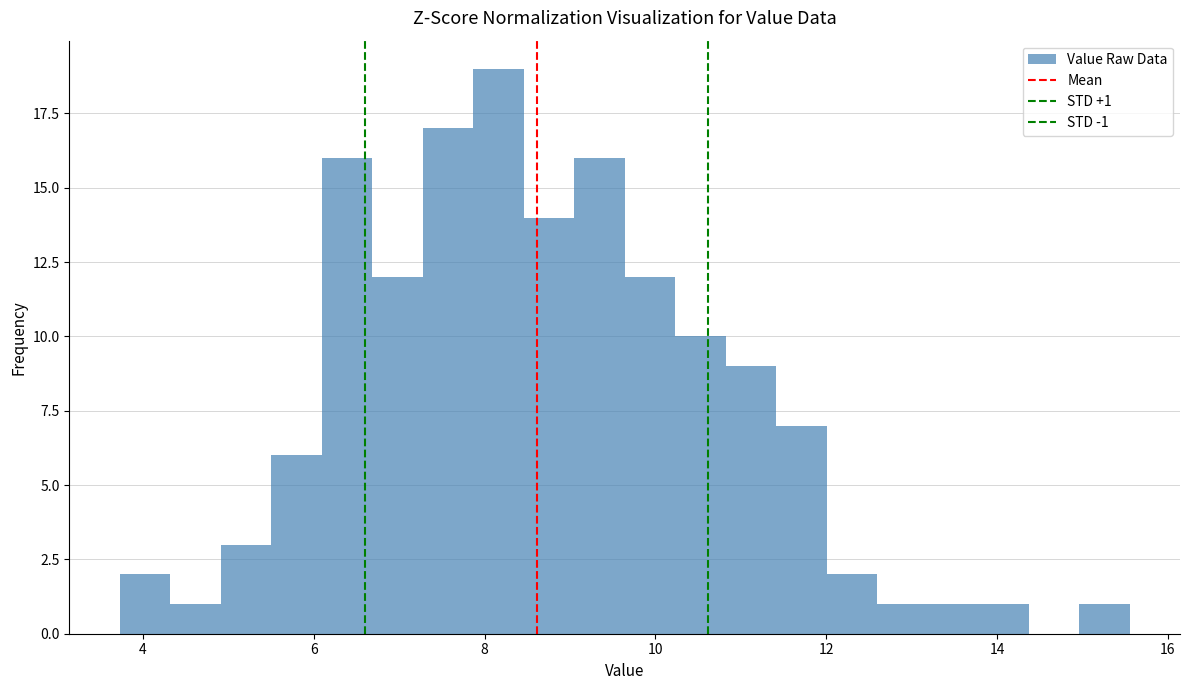

Around what value on the x-axis is the tallest bar? Give the approximate position of its centre, as read against the axis.

8.2